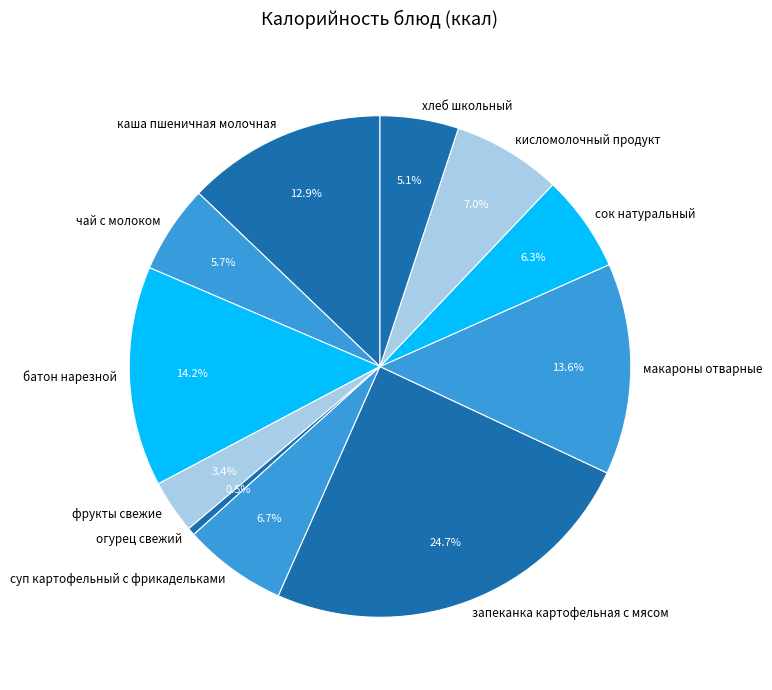

True or false: хлеб школьный accounts for 1% of the total.

False